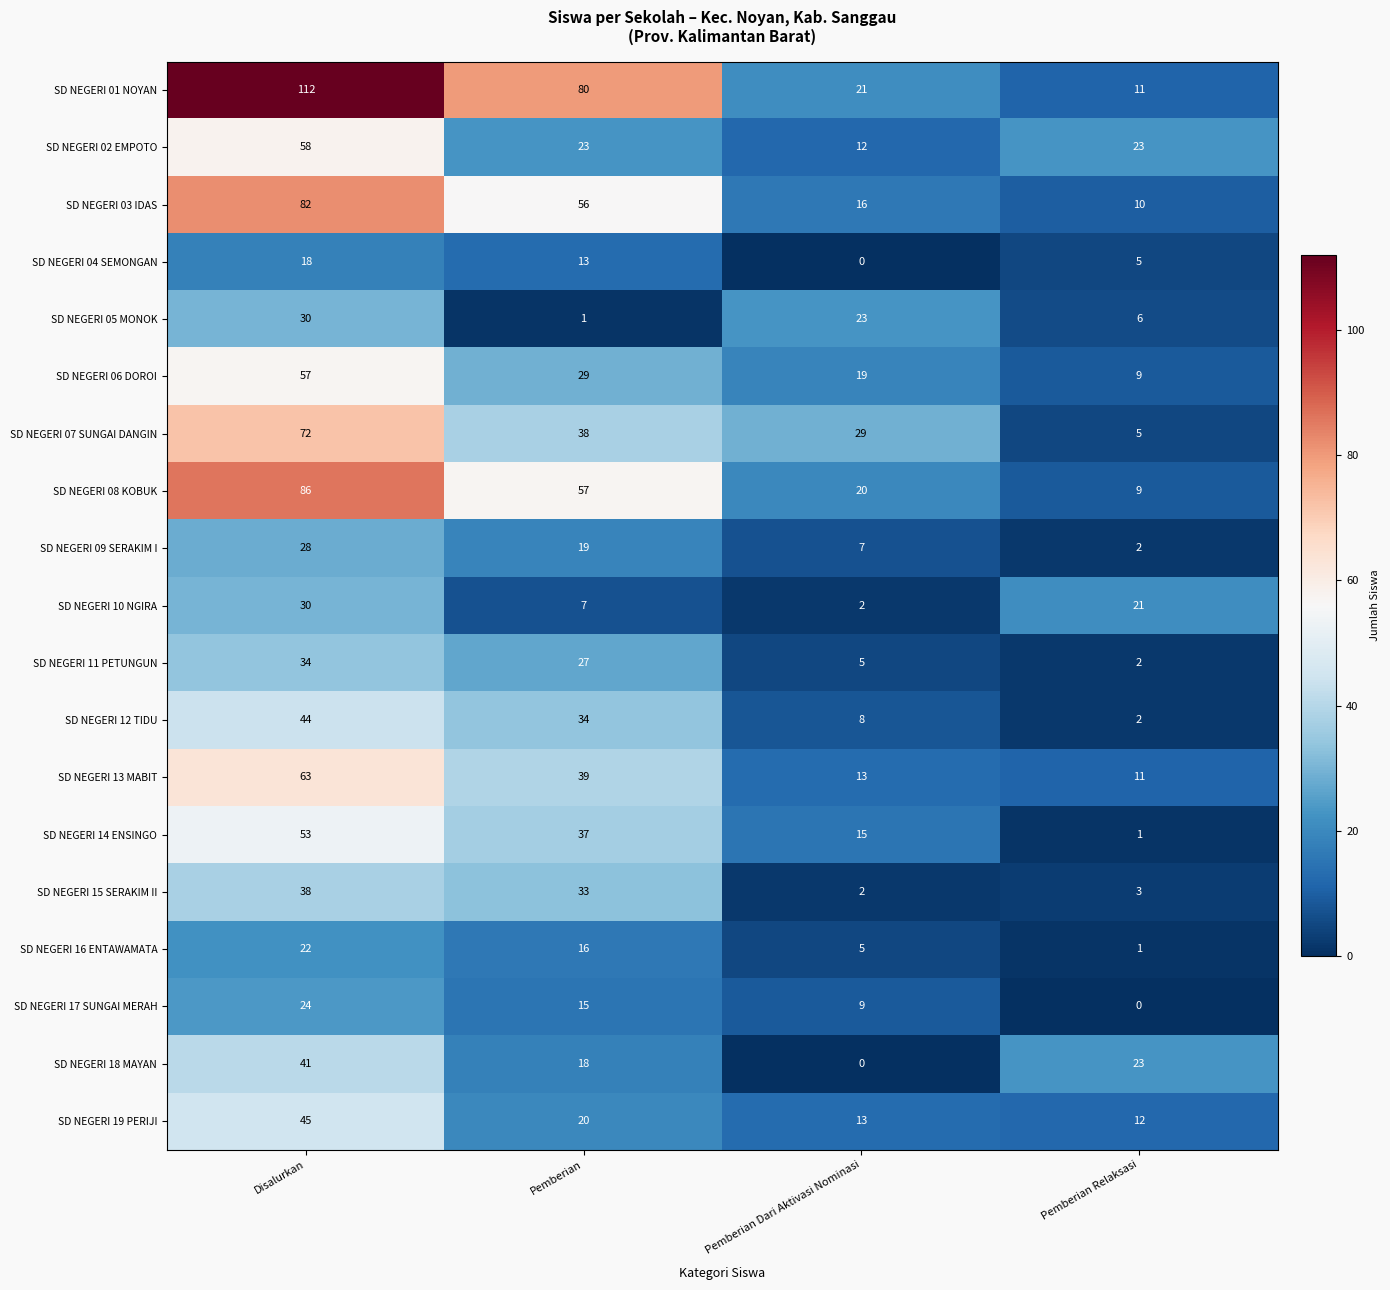

At which category is the sum across all series the highest?

Disalurkan